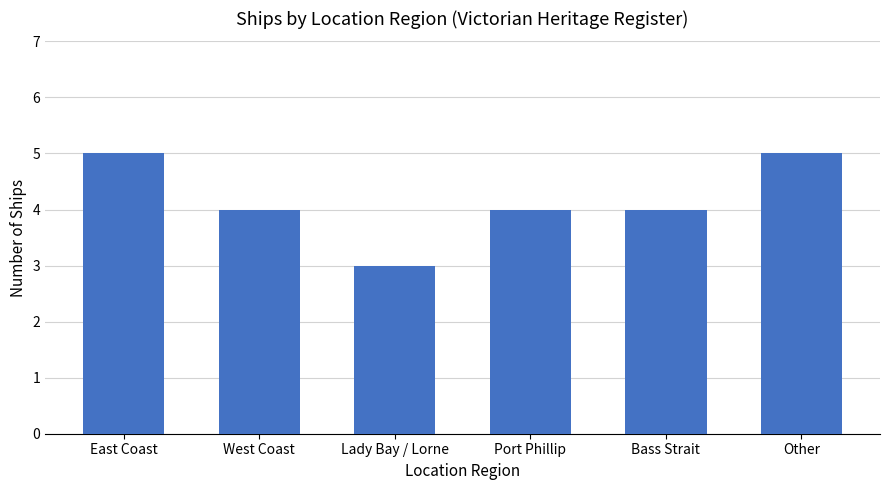

What is the average value?

4